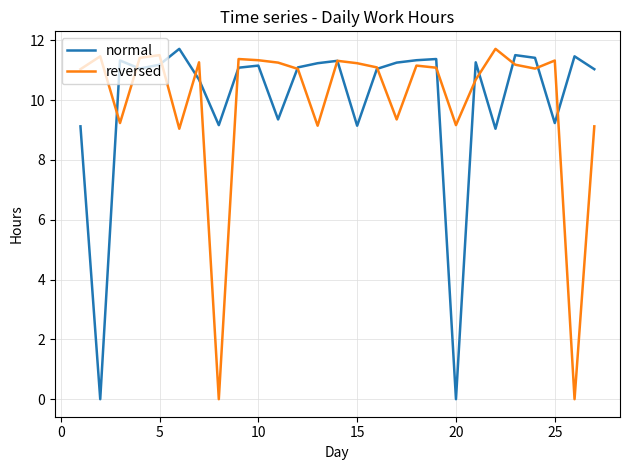

How many intersections are there between normal and reversed?

14